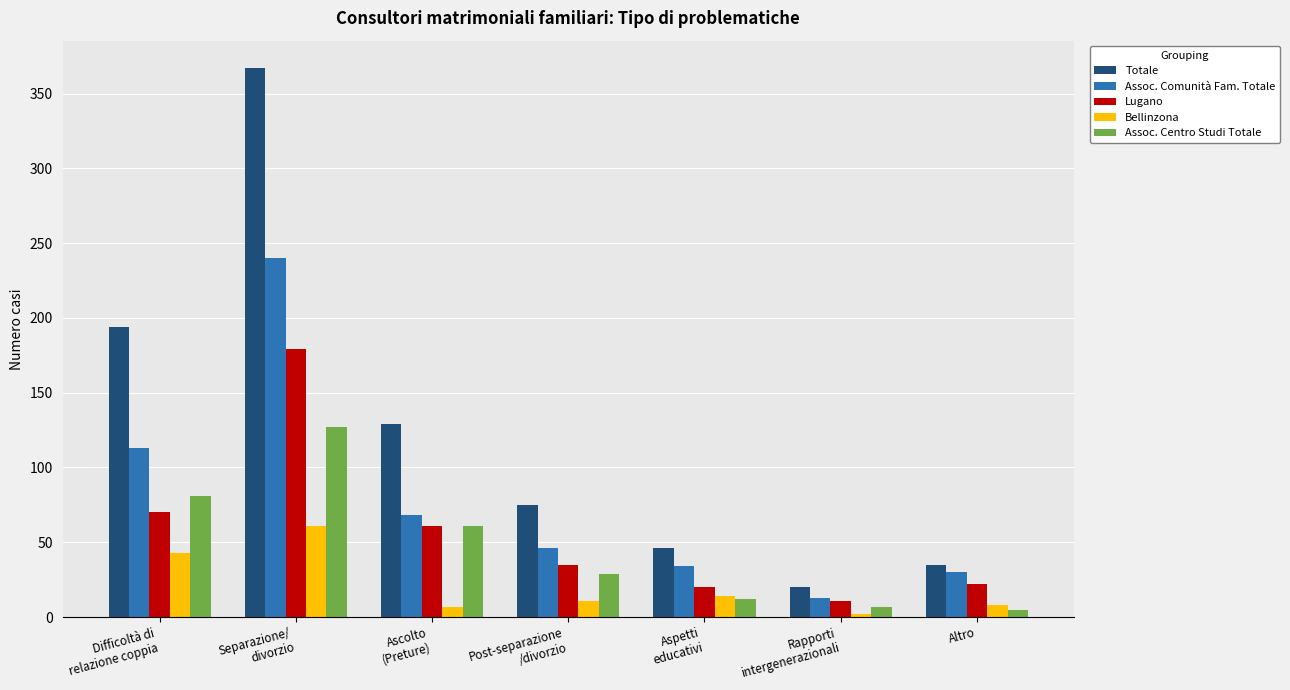

What is the sum of all Assoc. Centro Studi Totale values?

322